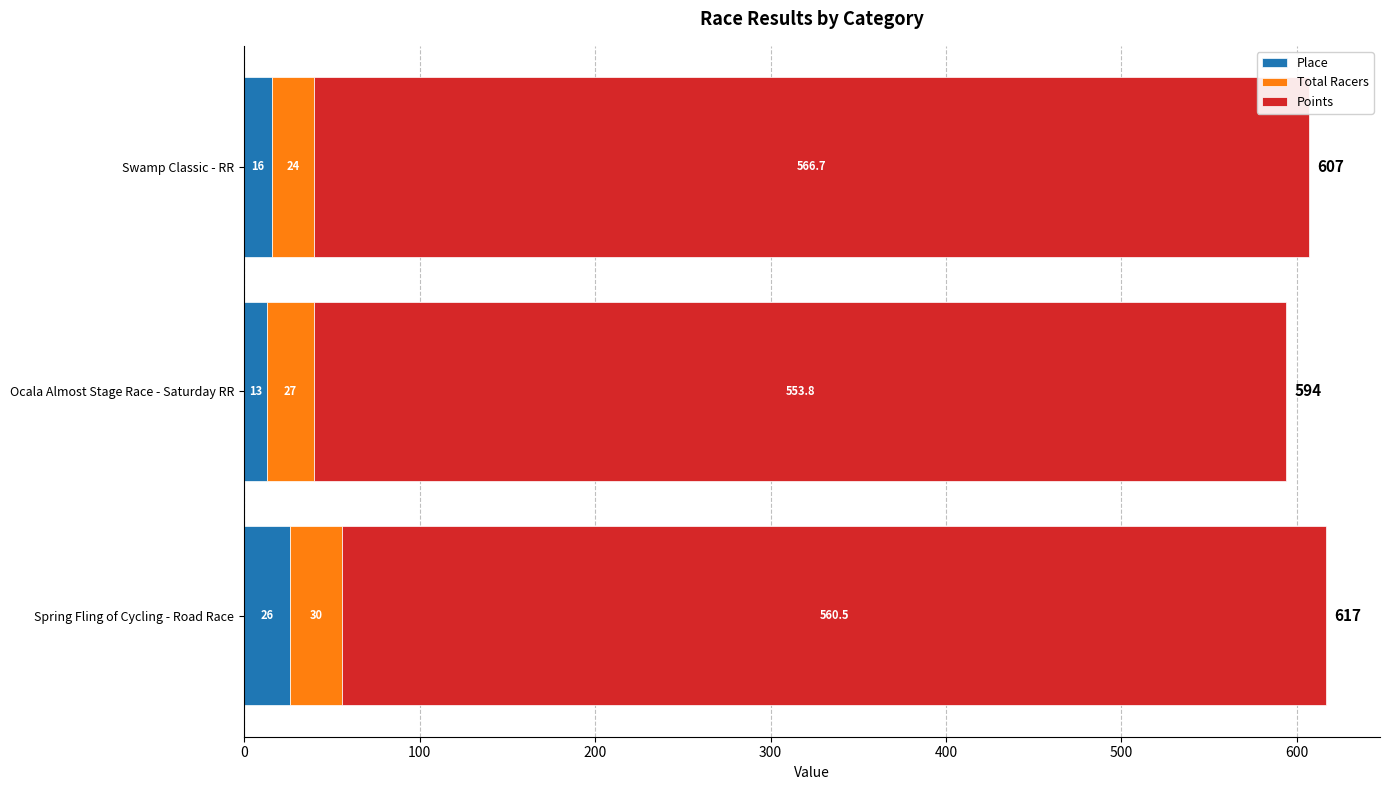

What is the minimum value for Place?

13.0